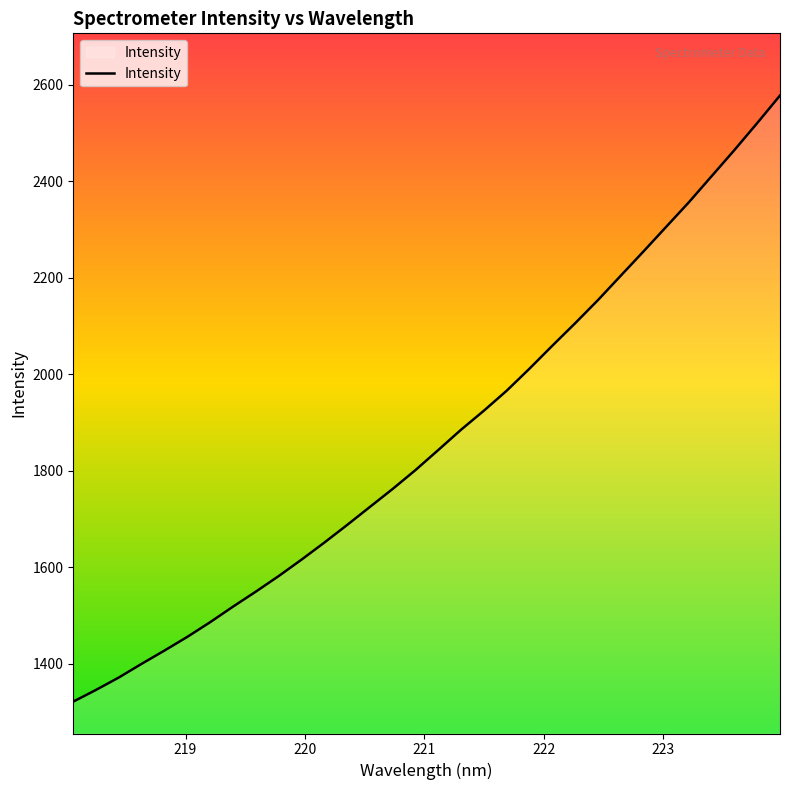

What is the difference between the maximum and minimum values?

1256.0